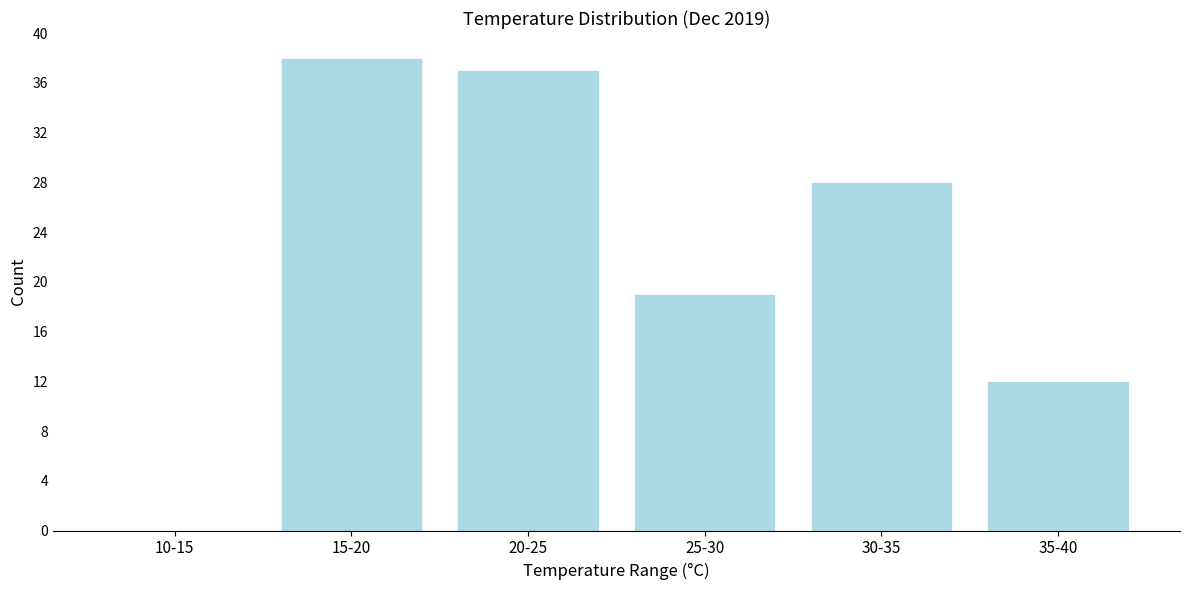

Reading left to right, extract all data points from this chart.

10-15=0	15-20=38	20-25=37	25-30=19	30-35=28	35-40=12